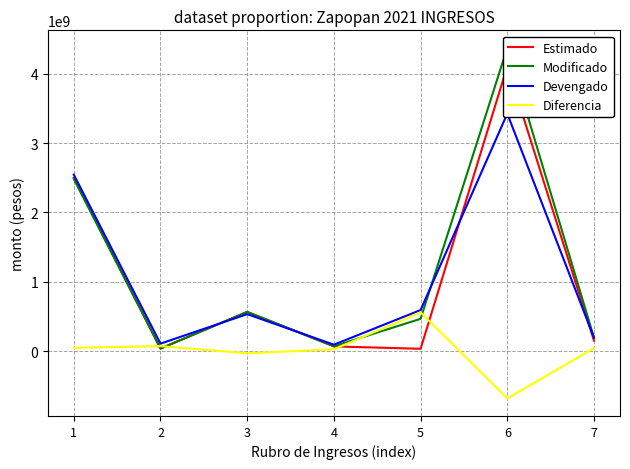

What is the difference between the maximum and minimum values in the Diferencia series?

1243114675.5